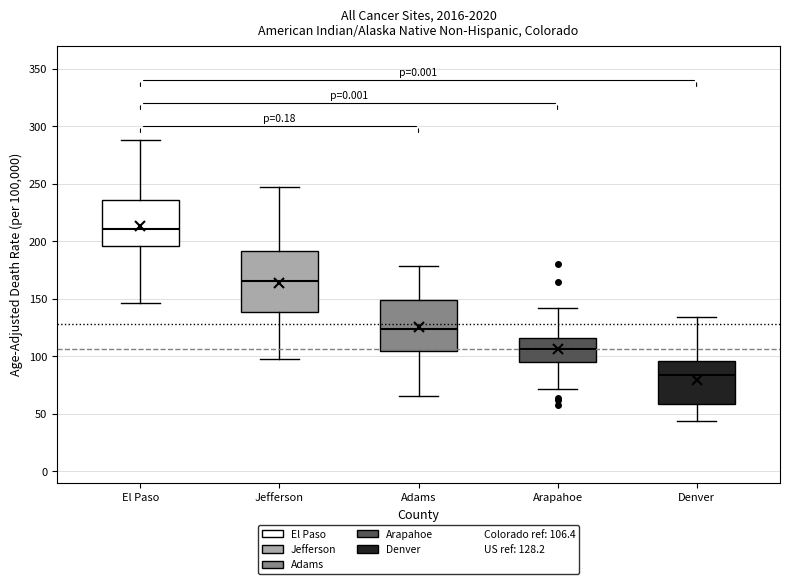

Which box is the tallest, from its lower edge to its upper edge?

Jefferson